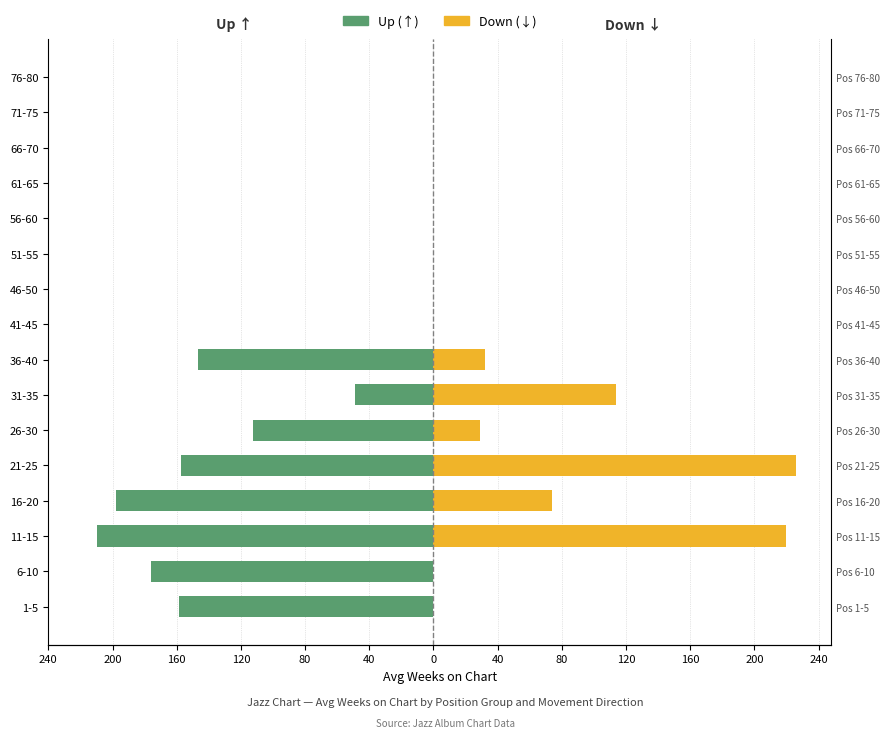

Between 11-15 and 21-25, which is larger?

21-25